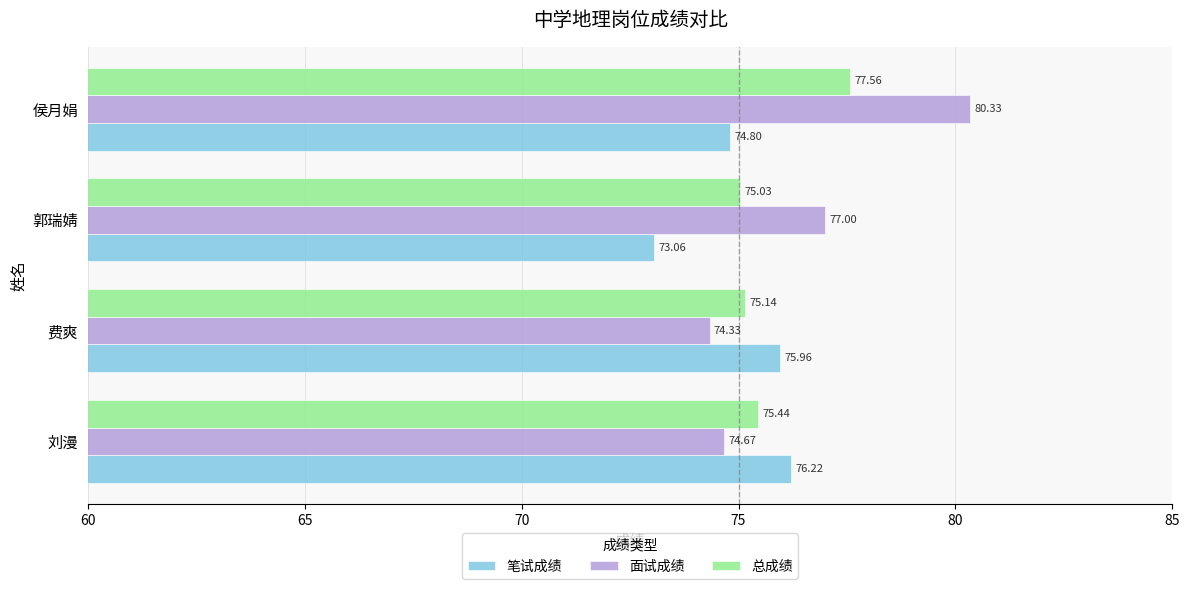

How many series are shown in this chart?

3